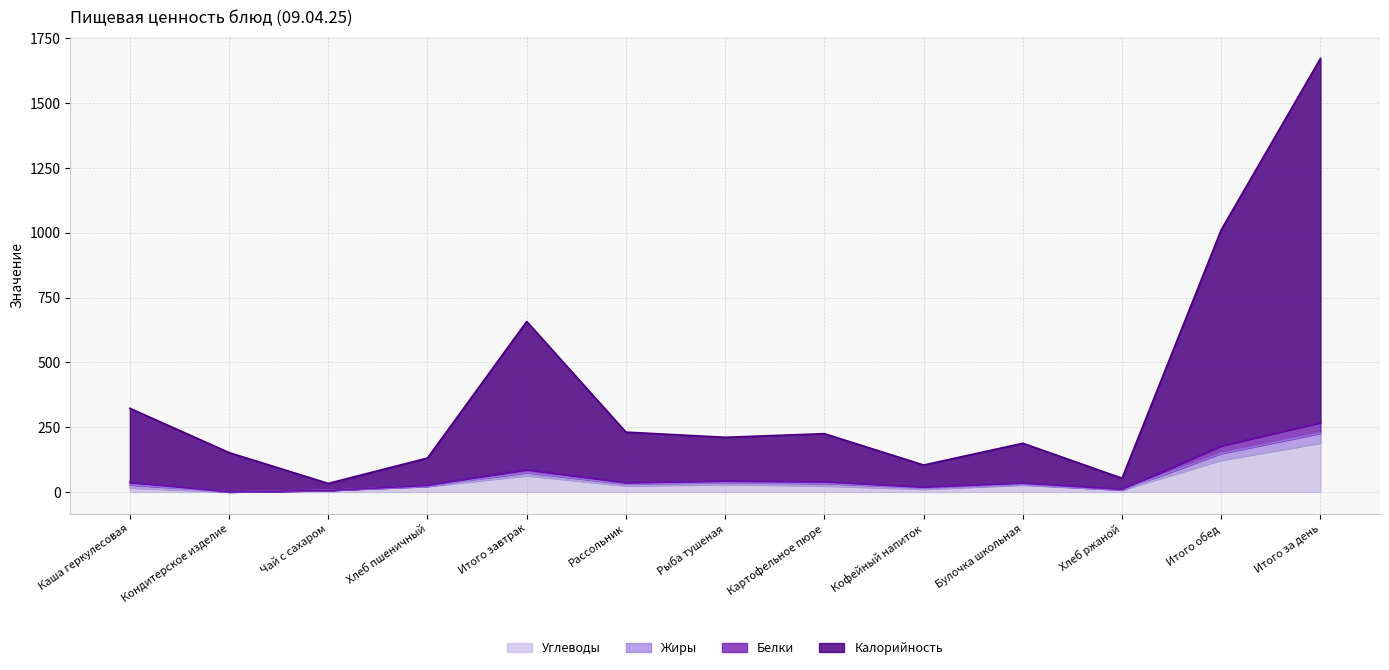

What is the average value of the Белки series?

60